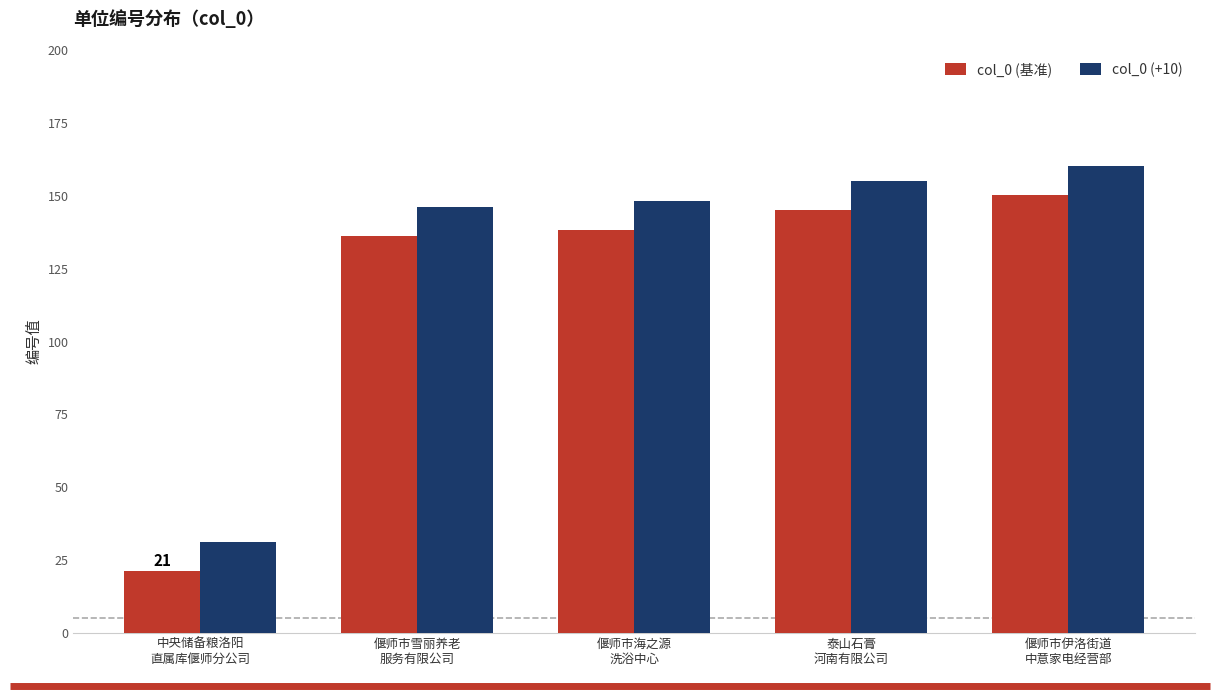

List the labels in order of col_0 (+10) value, smallest first.

中央储备粮洛阳
直属库偃师分公司, 偃师市雪丽养老
服务有限公司, 偃师市海之源
洗浴中心, 泰山石膏
河南有限公司, 偃师市伊洛街道
中意家电经营部